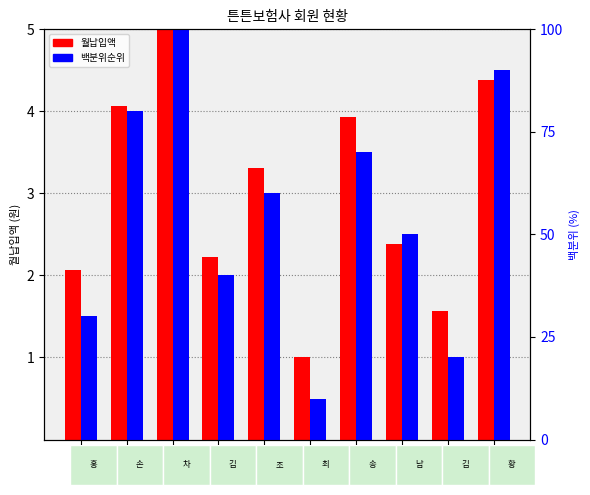

What is the minimum value shown in the chart?

1.0